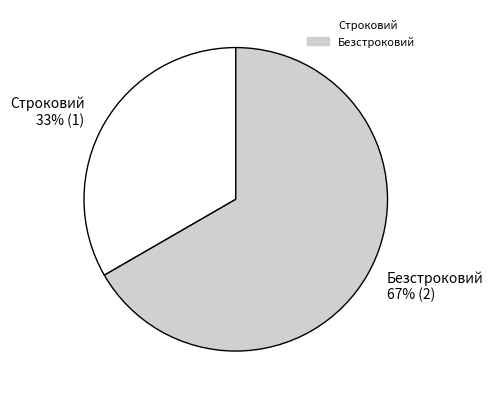

Is it true that Безстроковий is 77% of the pie?

False